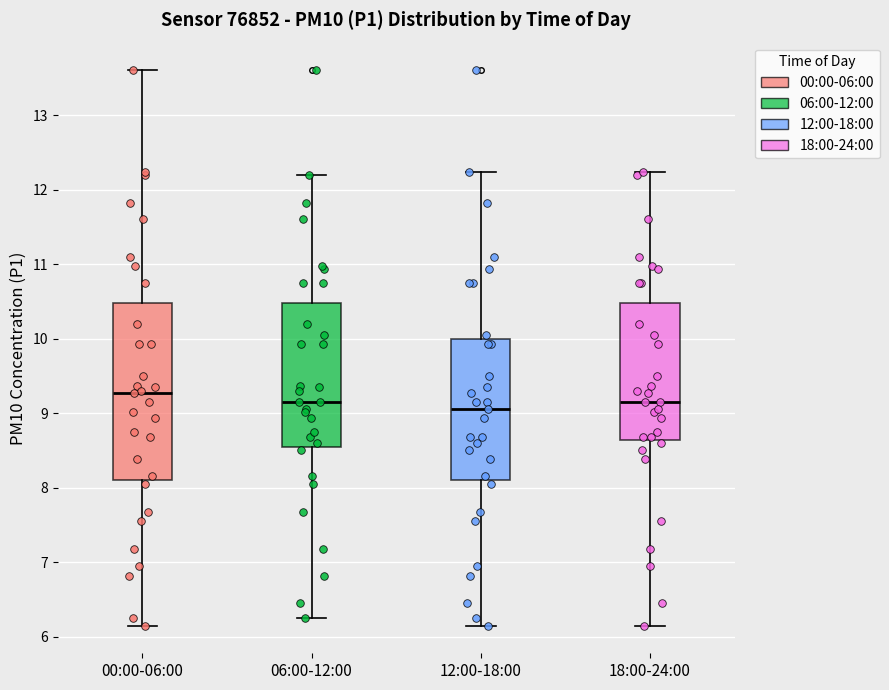

Comparing the boxes themselves (not the whiskers), which one is the tallest?

00:00-06:00